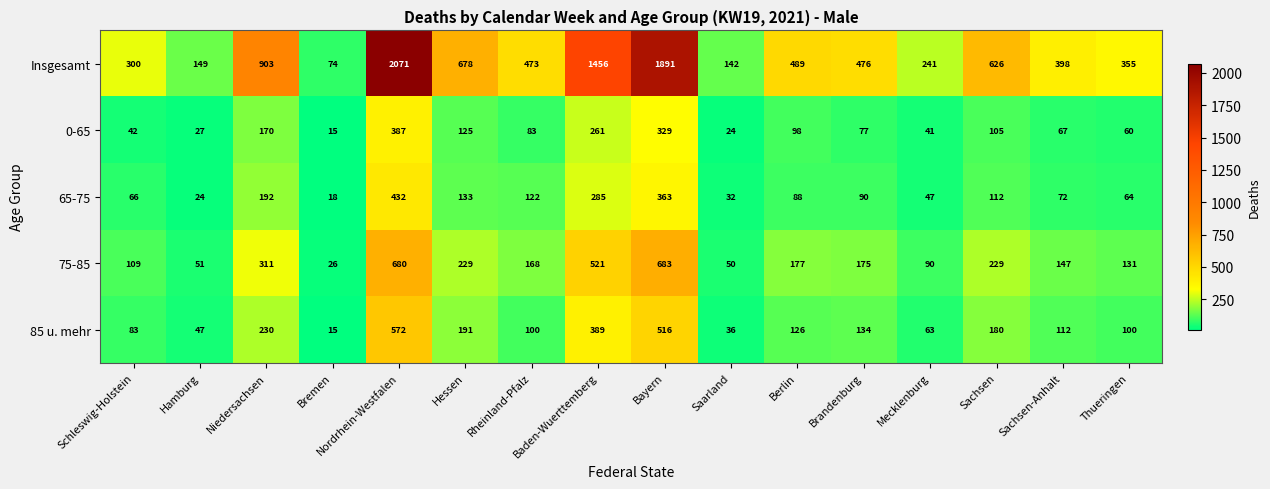

At which category is the sum across all series the highest?

Nordrhein-Westfalen